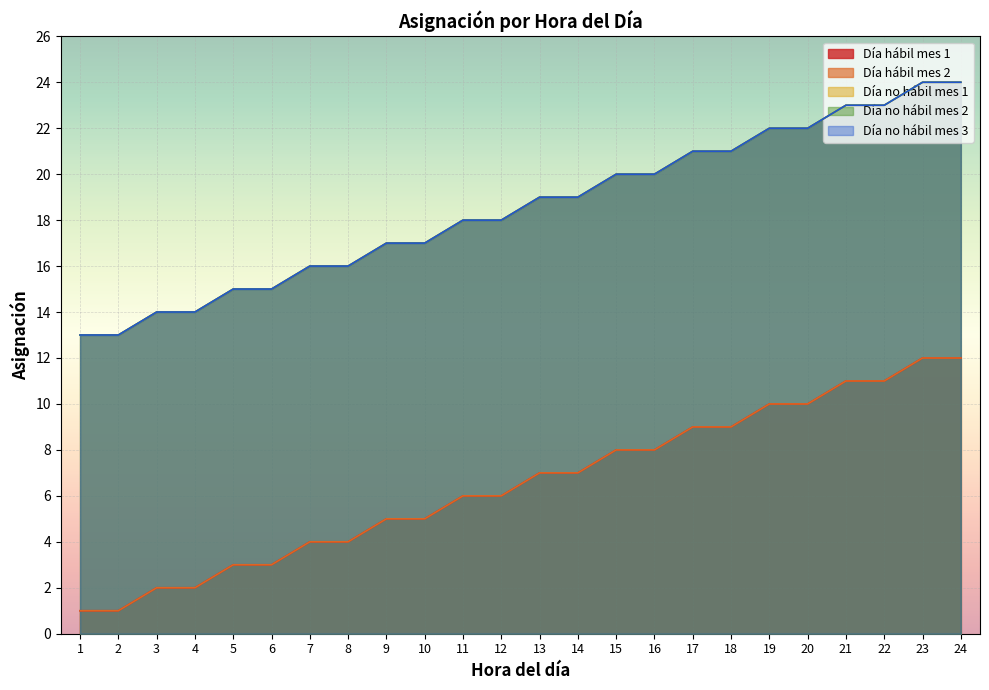

What is the sum of the Día hábil mes 2 values at 9 and 3?

31